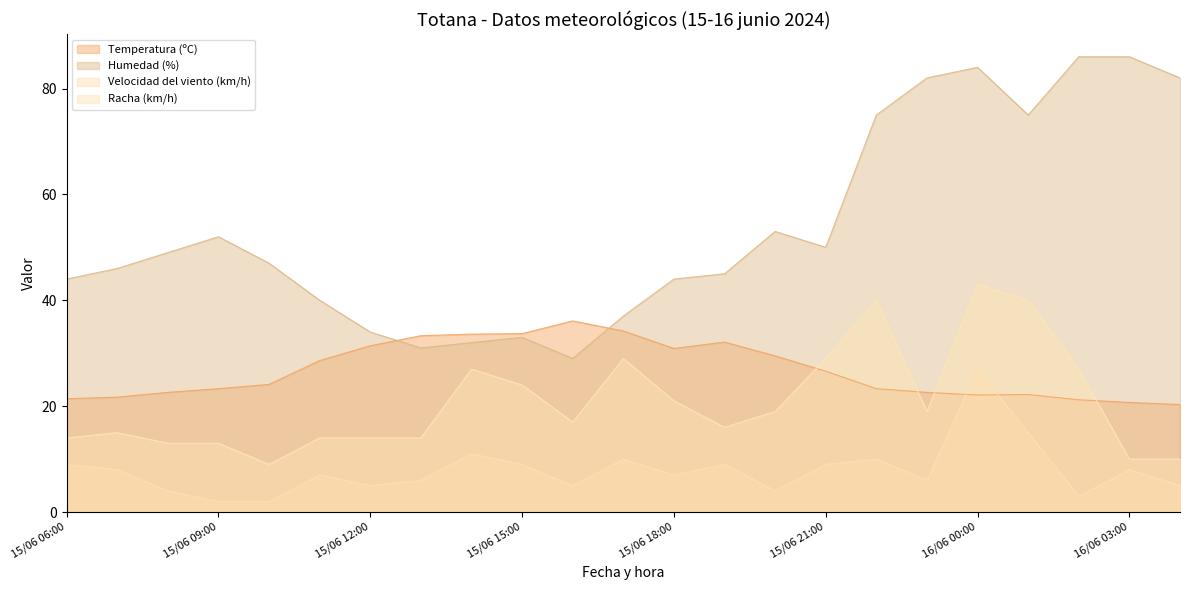

What position from the left is 15/06 19:00?

14